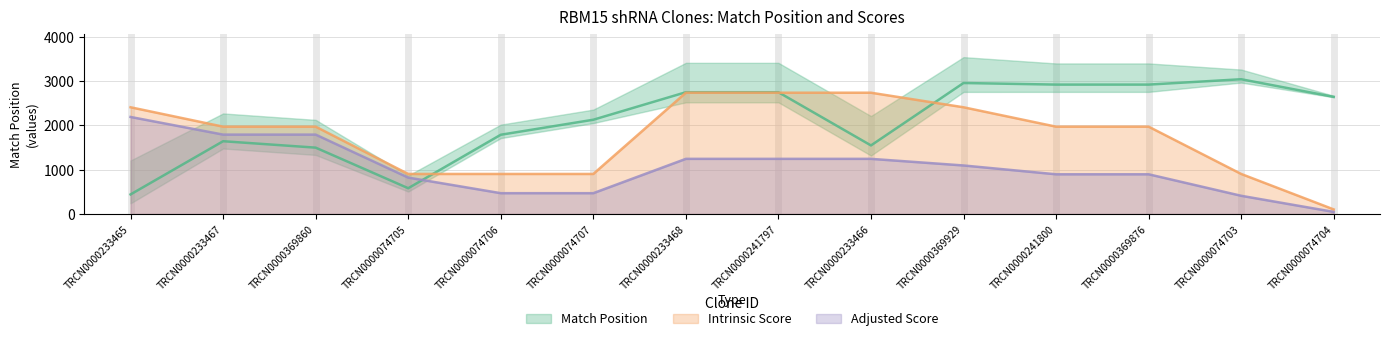

What is the highest value of the Match Position series?

3041.0